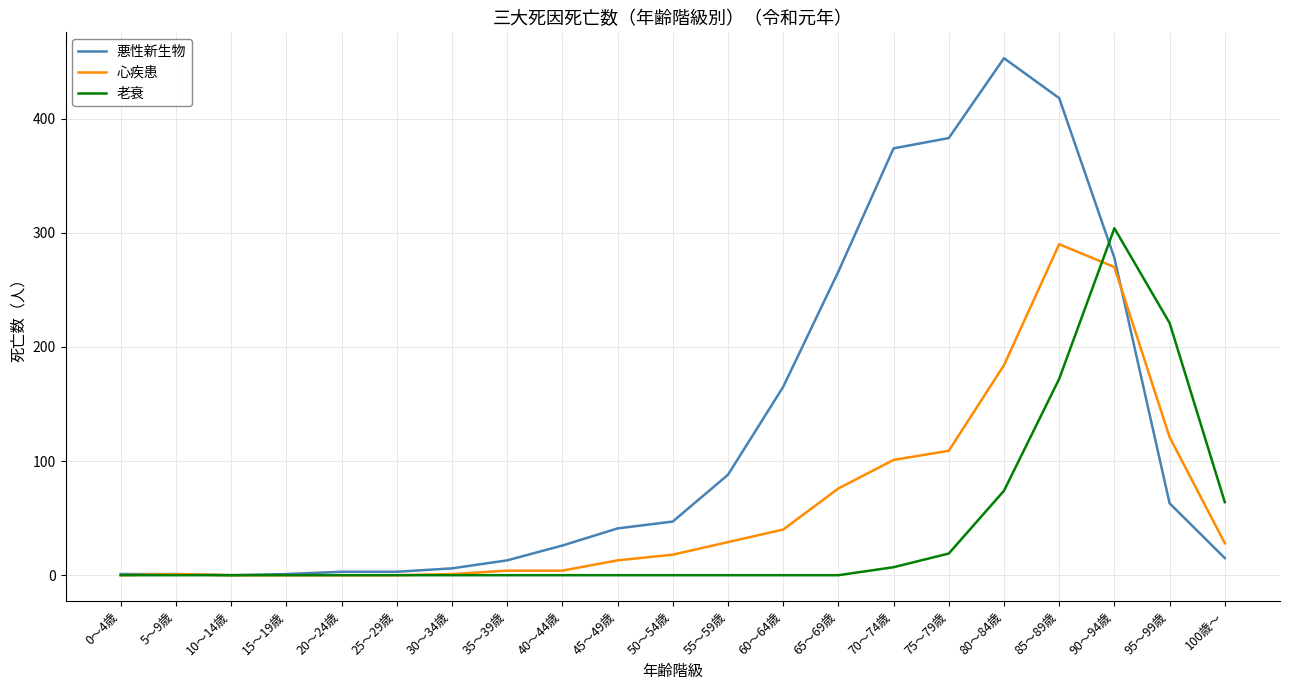

List the series in order of their overall mean, highest first.

悪性新生物, 心疾患, 老衰